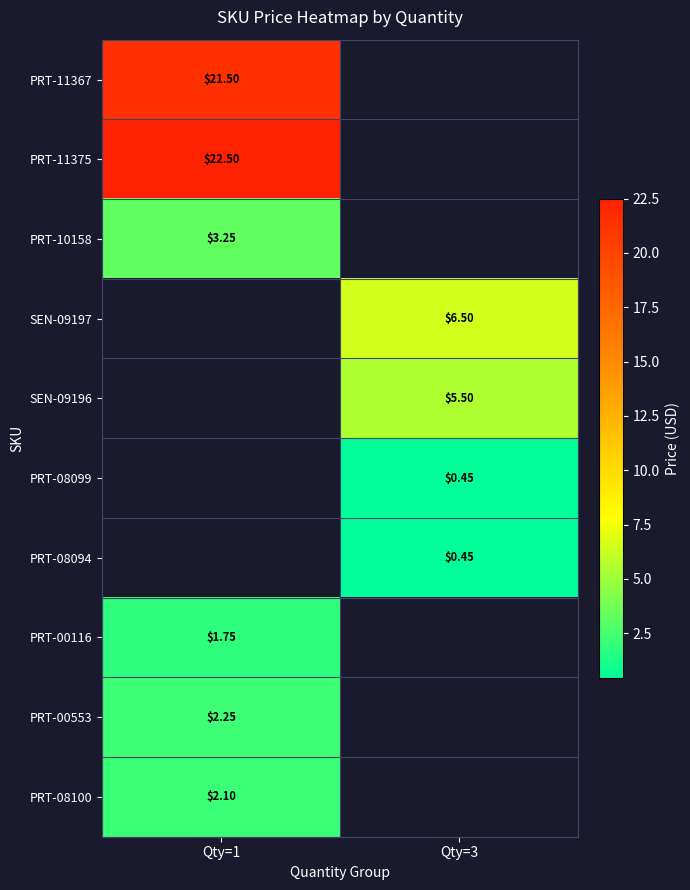

What is the minimum value shown in the chart?

0.5